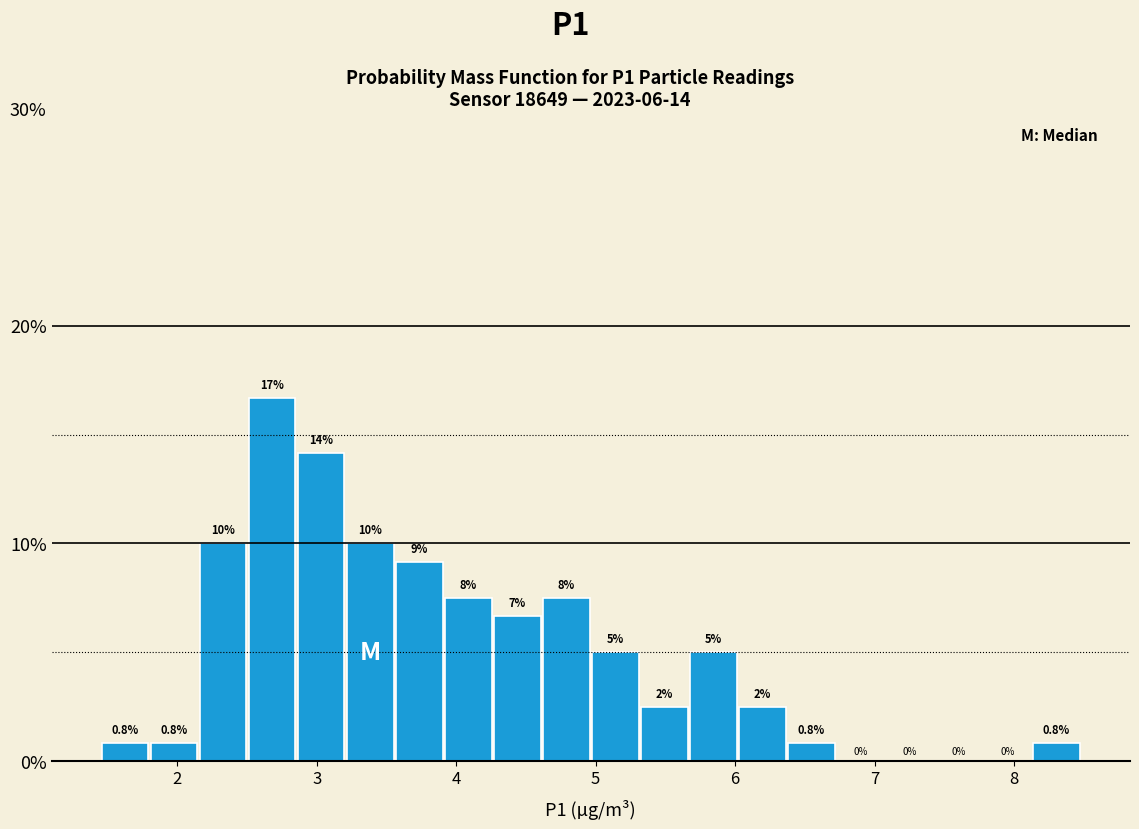

Read against the x-axis, roughly where is the centre of the tallest bar?

2.7